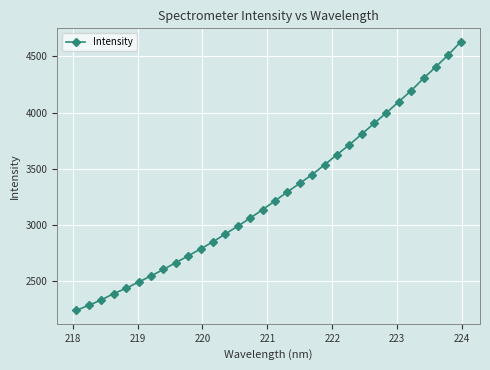

What is the difference between the maximum and minimum values?

2385.9